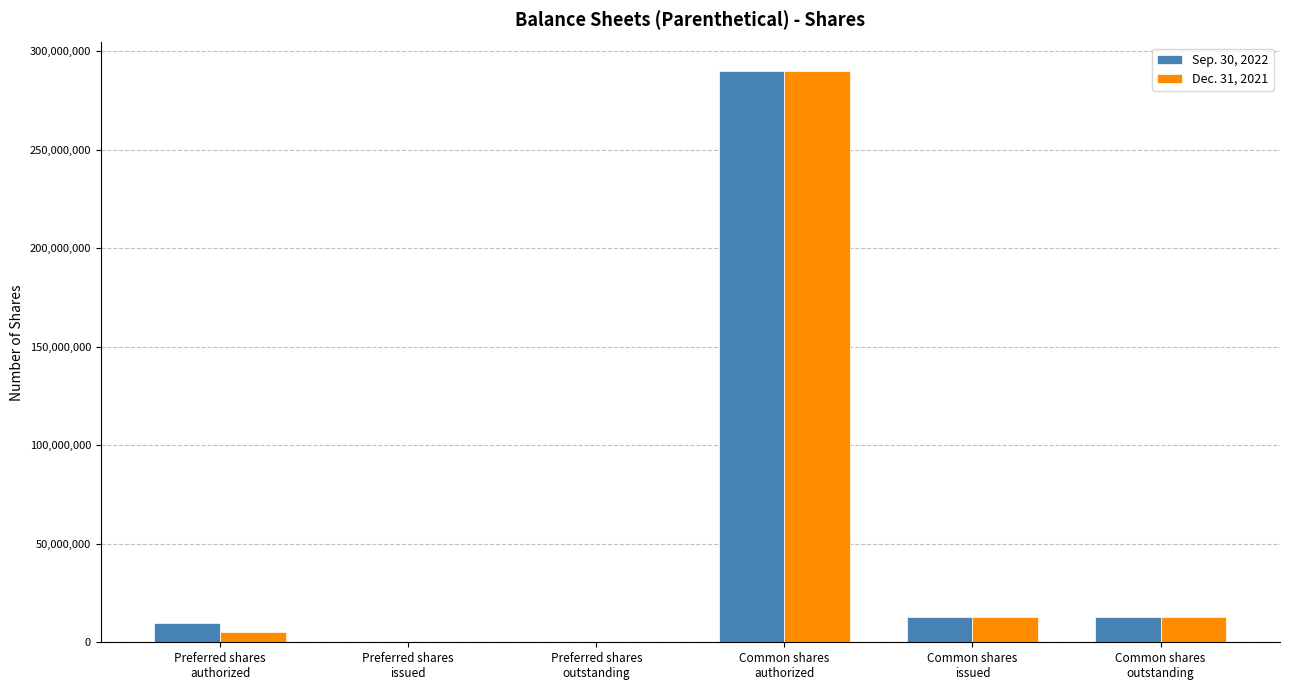

What are all the series names shown in the legend?

Sep. 30, 2022, Dec. 31, 2021